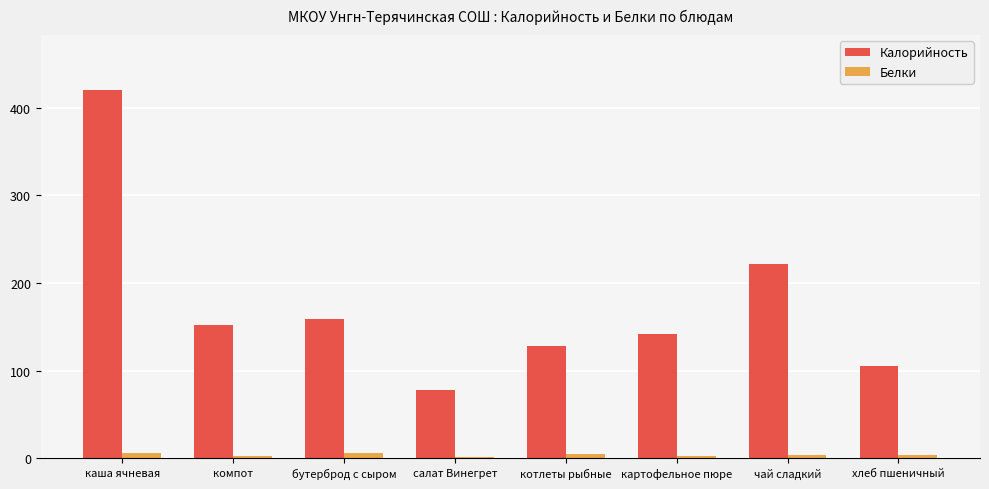

The value of Калорийность at хлеб пшеничный is 71.5. True or false?

False